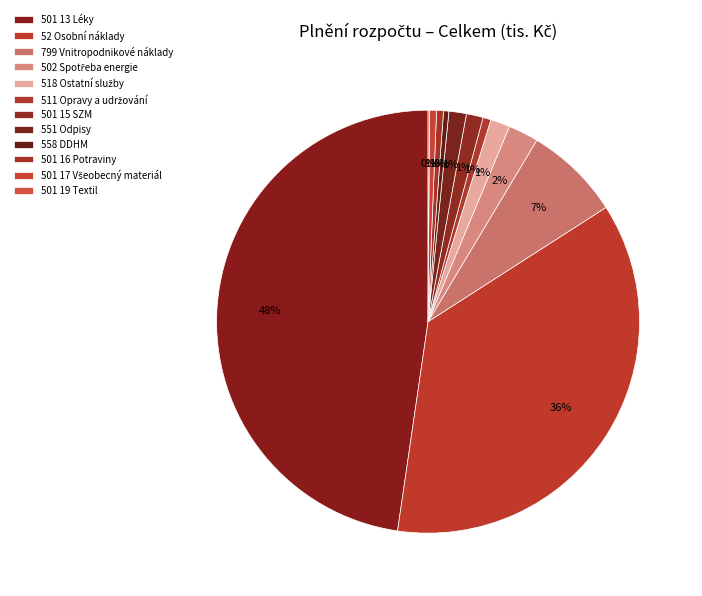

True or false: 501 16 Potraviny accounts for 11% of the total.

False